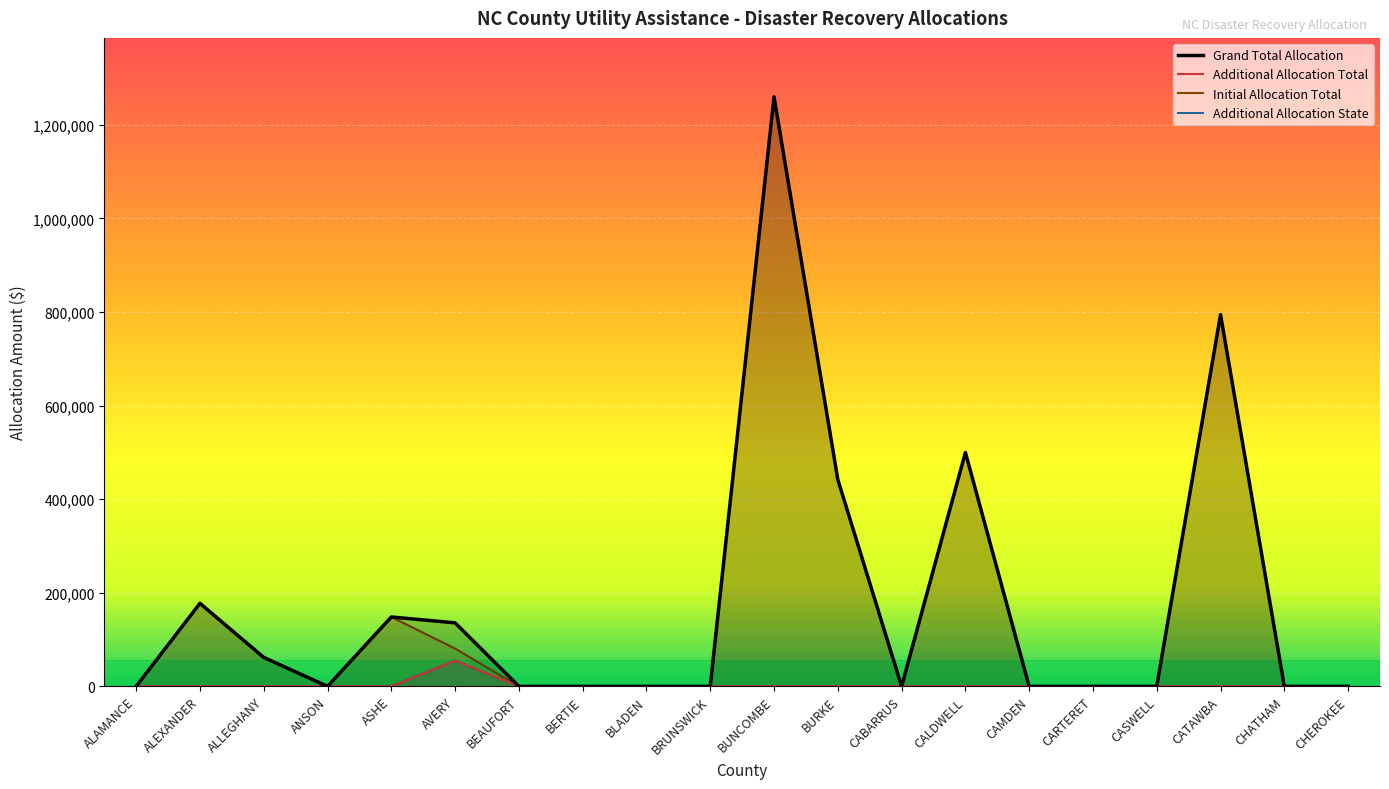

Which series has the largest total across all categories?

Grand Total Allocation